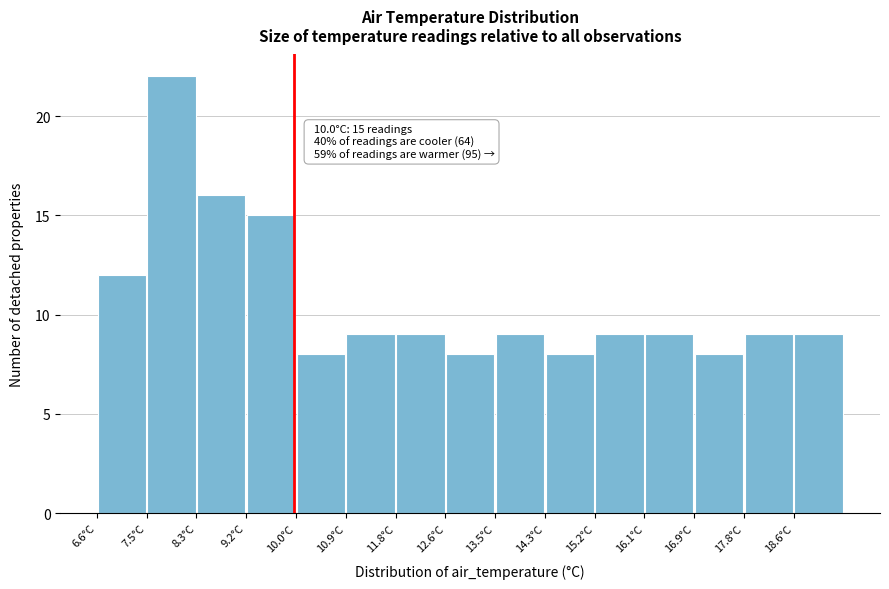

Which range on the x-axis has the tallest bar?

7.46 to 8.32